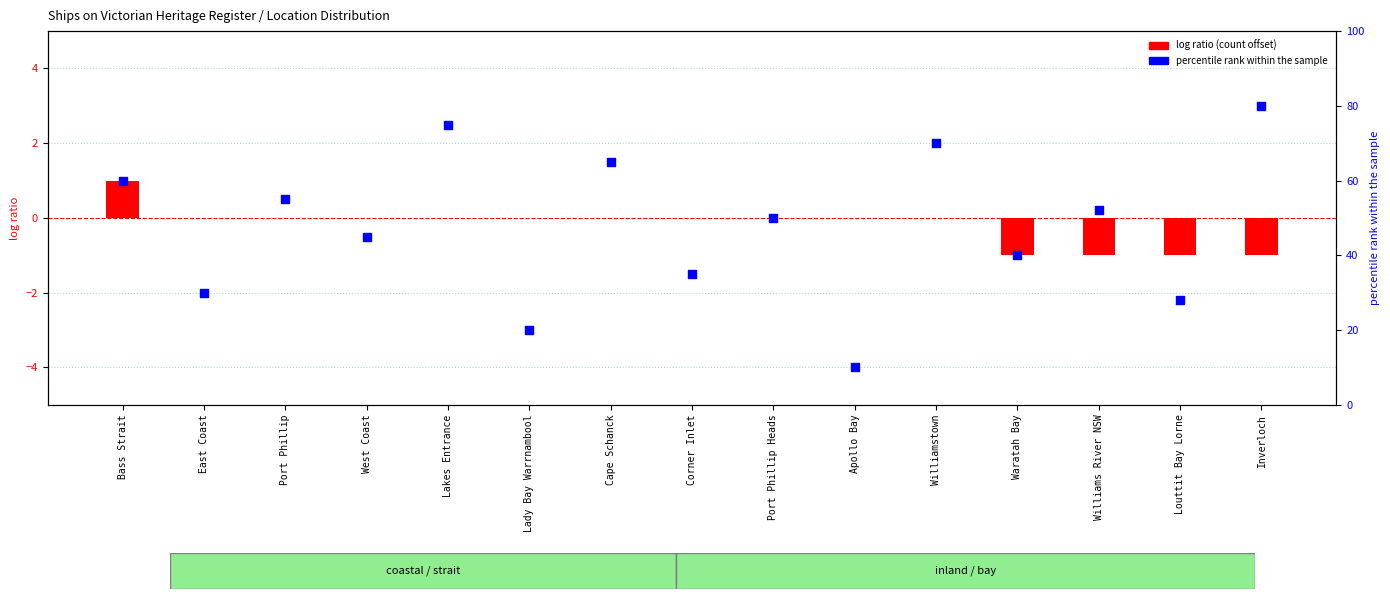

Approximately how many times larger is the value at Corner Inlet compared to Cape Schanck?

0.5